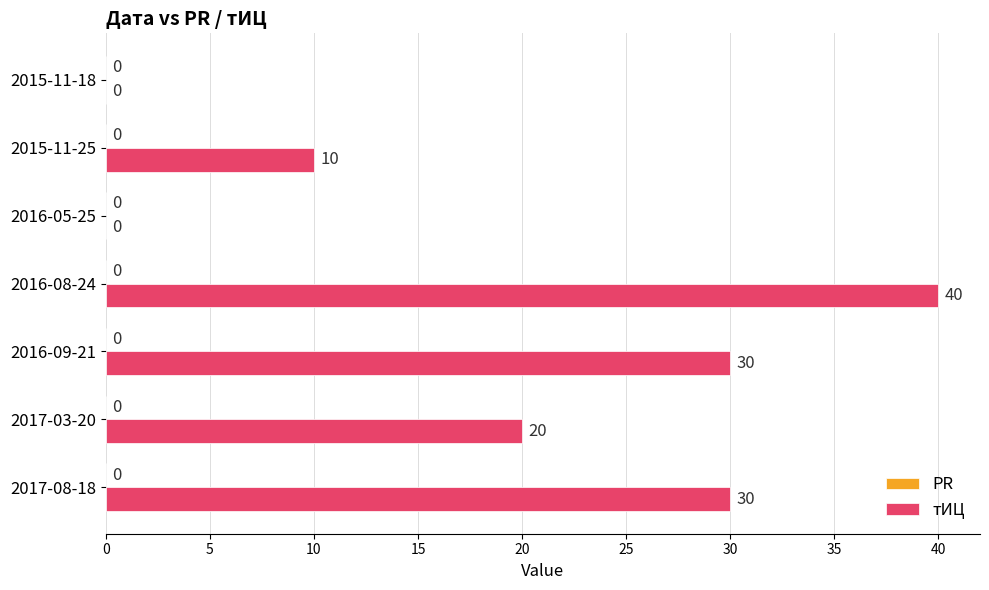

What is the sum of all values?

130